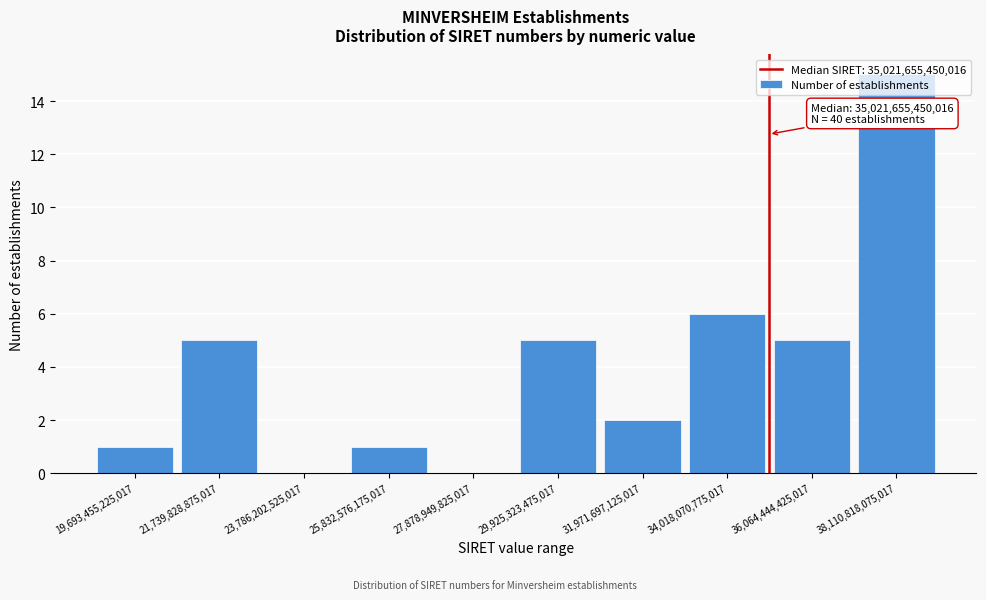

Which range on the x-axis has the tallest bar?

37000000000000 to 39000000000000